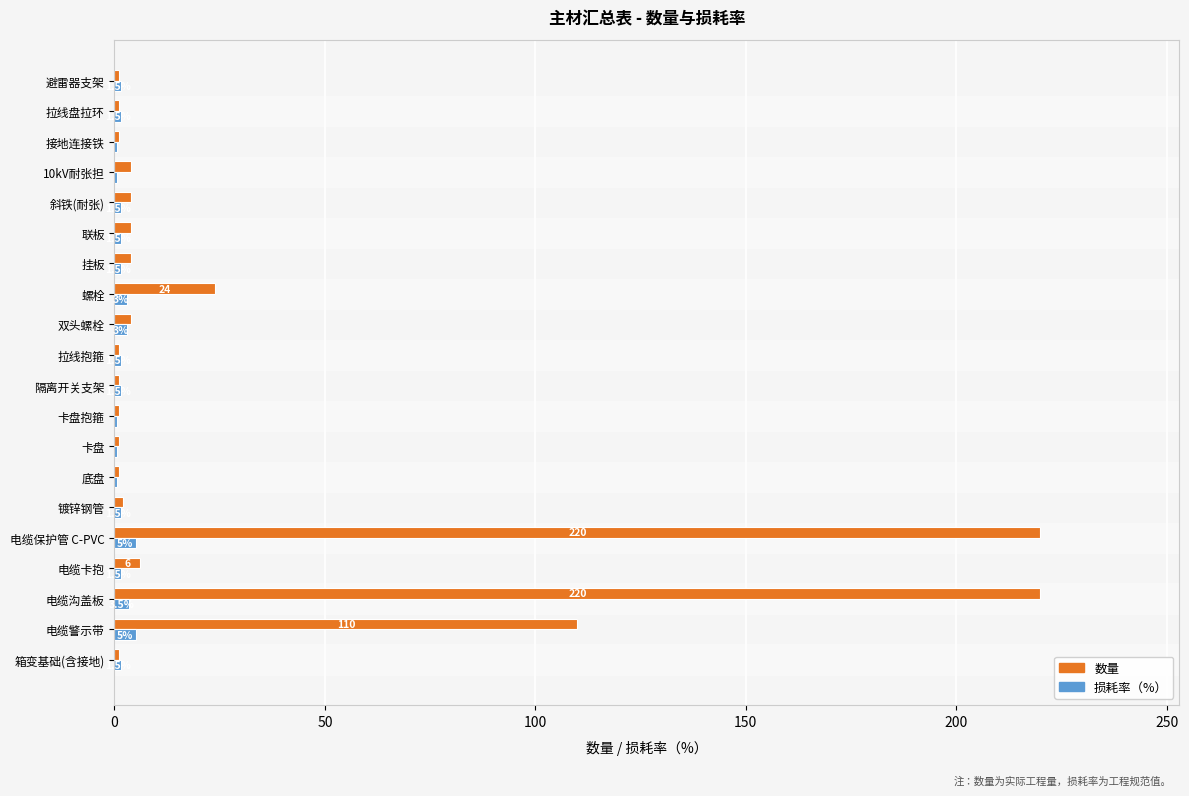

What is the sum of the 损耗率（%） values at 拉线抱箍 and 镀锌钢管?

3.0